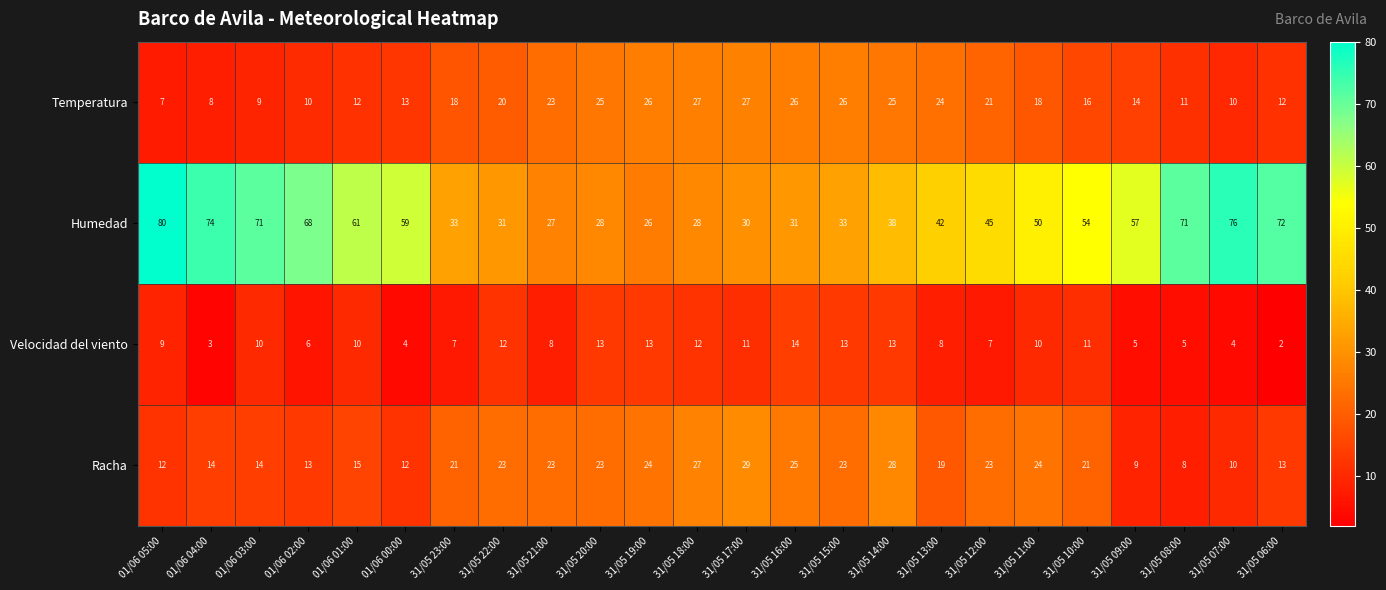

What is the spread (max minus min) of values at 31/05 09:00?

52